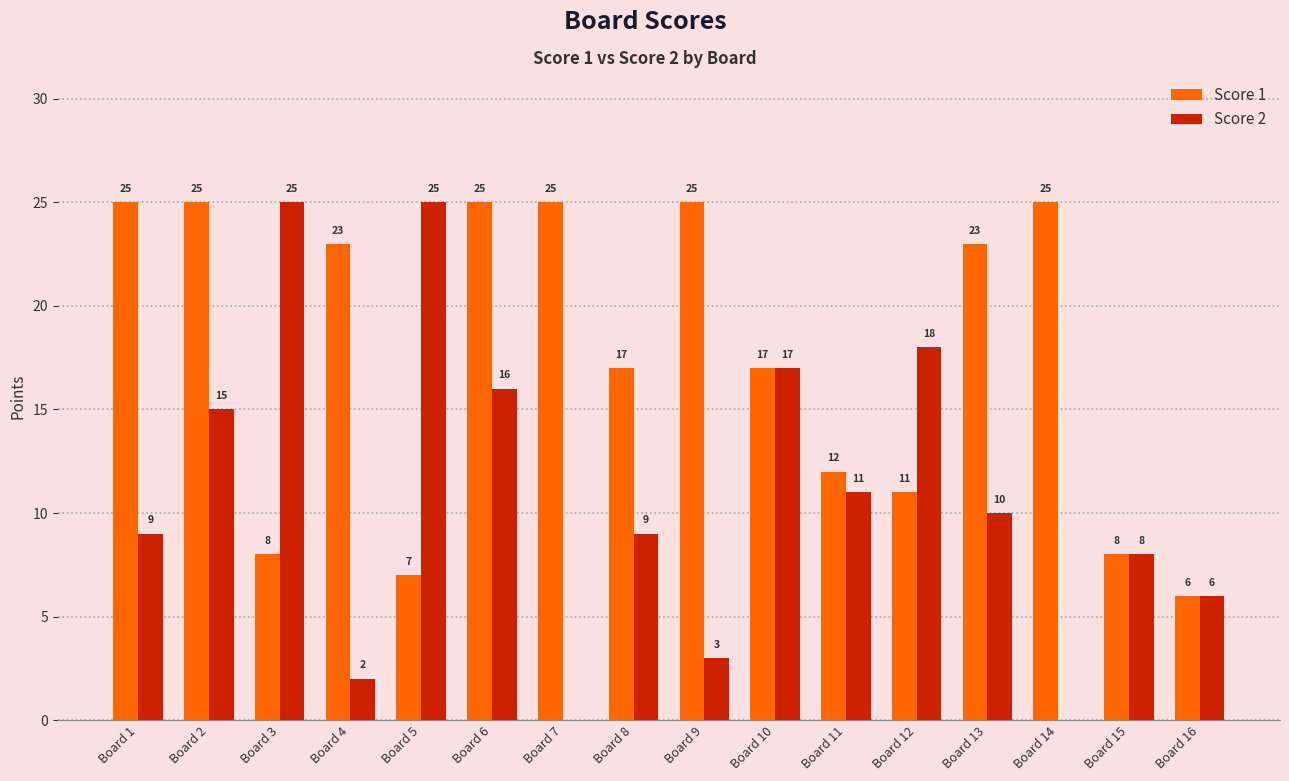

Is it true that Score 1 equals 15 at Board 14?

False